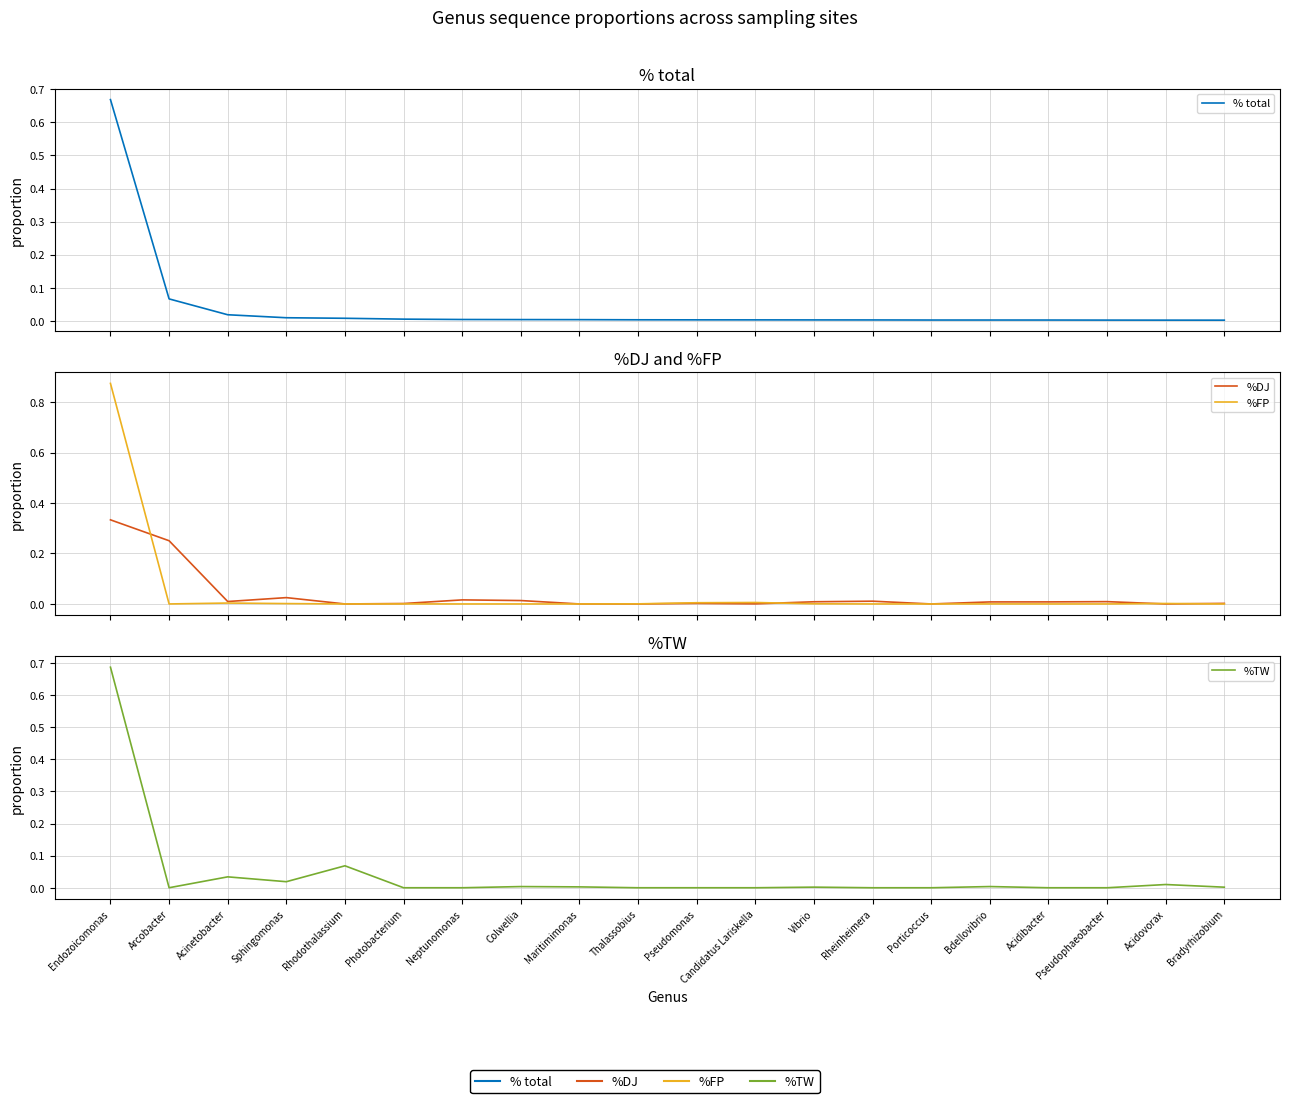

Reading left to right, list all the values displayed in this chart.

% total: Endozoicomonas=0.7	Arcobacter=0.1	Acinetobacter=0.0	Sphingomonas=0.0	Rhodothalassium=0.0	Photobacterium=0.0	Neptunomonas=0.0	Colwellia=0.0	Maritimimonas=0.0	Thalassobius=0.0	Pseudomonas=0.0	Candidatus Lariskella=0.0	Vibrio=0.0	Rheinheimera=0.0	Porticoccus=0.0	Bdellovibrio=0.0	Acidibacter=0.0	Pseudophaeobacter=0.0	Acidovorax=0.0	Bradyrhizobium=0.0
%DJ: Endozoicomonas=0.3	Arcobacter=0.3	Acinetobacter=0.0	Sphingomonas=0.0	Rhodothalassium=0.0	Photobacterium=0.0	Neptunomonas=0.0	Colwellia=0.0	Maritimimonas=0.0	Thalassobius=0.0	Pseudomonas=0.0	Candidatus Lariskella=0.0	Vibrio=0.0	Rheinheimera=0.0	Porticoccus=0.0	Bdellovibrio=0.0	Acidibacter=0.0	Pseudophaeobacter=0.0	Acidovorax=0.0	Bradyrhizobium=0.0
%FP: Endozoicomonas=0.9	Arcobacter=0.0	Acinetobacter=0.0	Sphingomonas=0.0	Rhodothalassium=0.0	Photobacterium=0.0	Neptunomonas=0.0	Colwellia=0.0	Maritimimonas=0.0	Thalassobius=0.0	Pseudomonas=0.0	Candidatus Lariskella=0.0	Vibrio=0.0	Rheinheimera=0.0	Porticoccus=0.0	Bdellovibrio=0.0	Acidibacter=0.0	Pseudophaeobacter=0.0	Acidovorax=0.0	Bradyrhizobium=0.0
%TW: Endozoicomonas=0.7	Arcobacter=0.0	Acinetobacter=0.0	Sphingomonas=0.0	Rhodothalassium=0.1	Photobacterium=0.0	Neptunomonas=0.0	Colwellia=0.0	Maritimimonas=0.0	Thalassobius=0.0	Pseudomonas=0.0	Candidatus Lariskella=0.0	Vibrio=0.0	Rheinheimera=0.0	Porticoccus=0.0	Bdellovibrio=0.0	Acidibacter=0.0	Pseudophaeobacter=0.0	Acidovorax=0.0	Bradyrhizobium=0.0